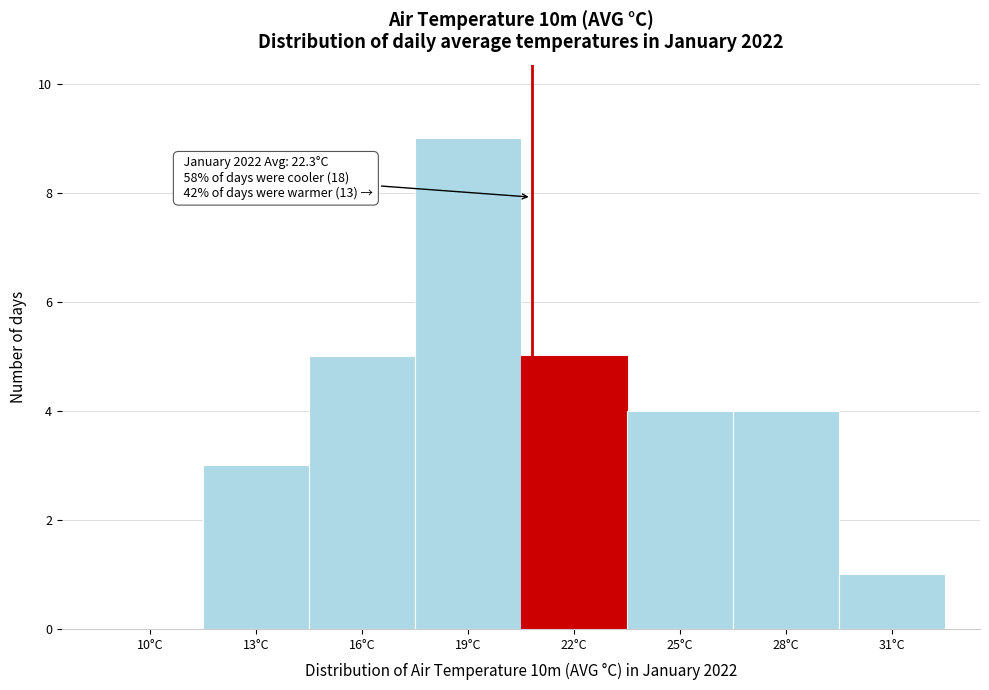

Reading left to right, list all the values displayed in this chart.

10°C=0	13°C=3	16°C=5	19°C=9	22°C=5	25°C=4	28°C=4	31°C=1